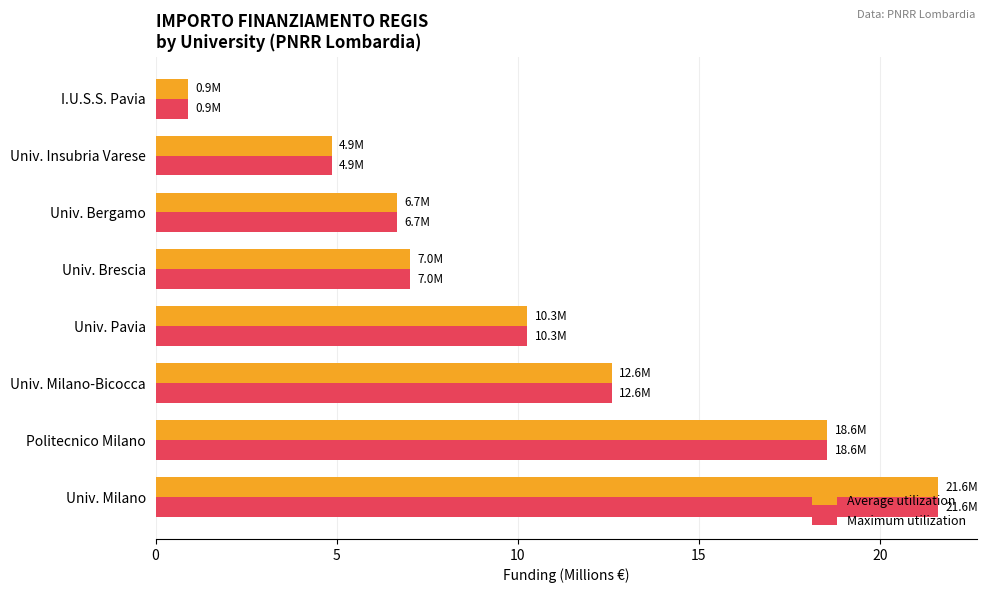

What is the minimum value shown in the chart?

0.9